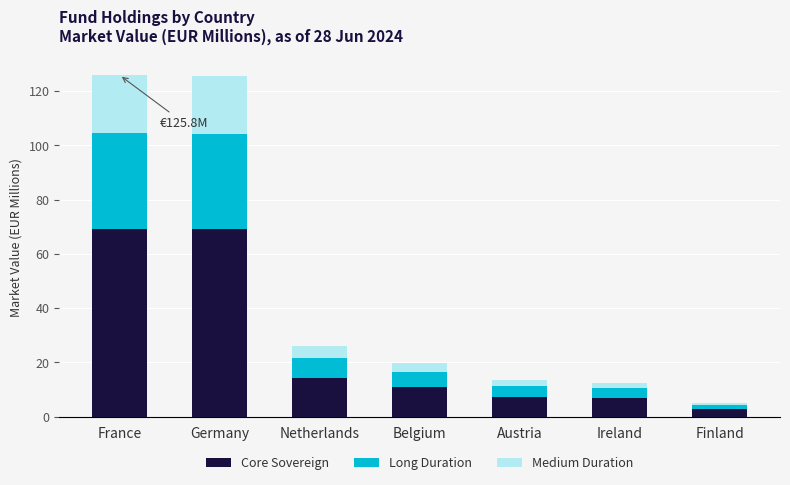

What is the average value of the Core Sovereign series?

25.8